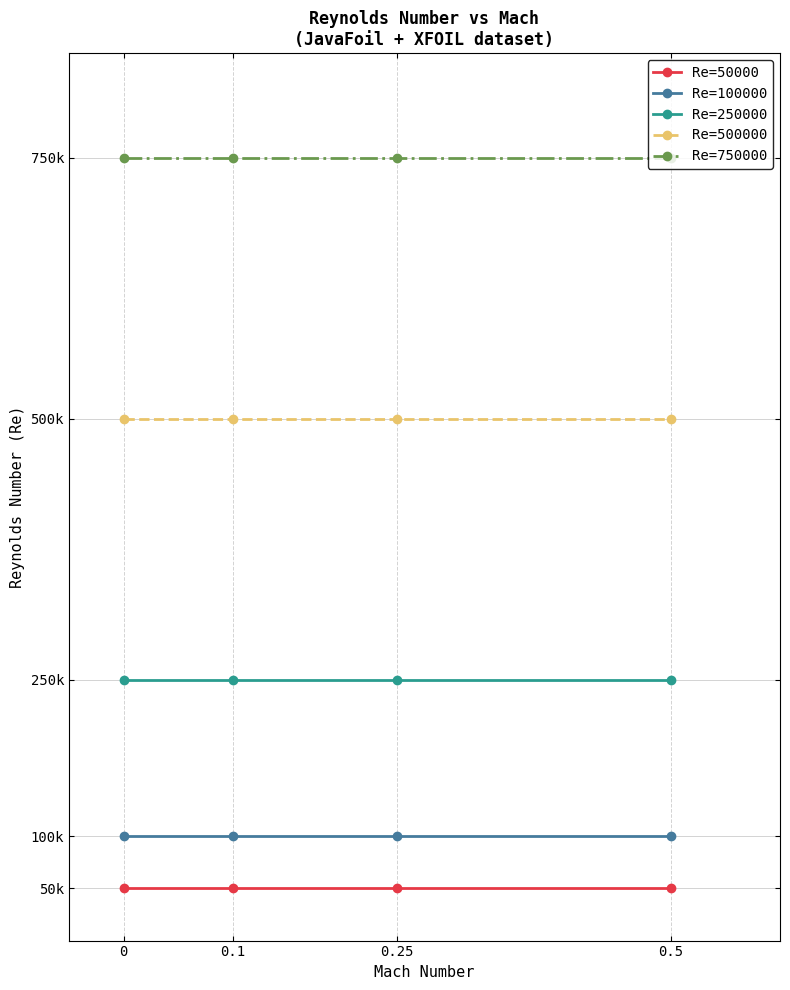

Which has a higher value, 0.5 or 0.25?

0.5